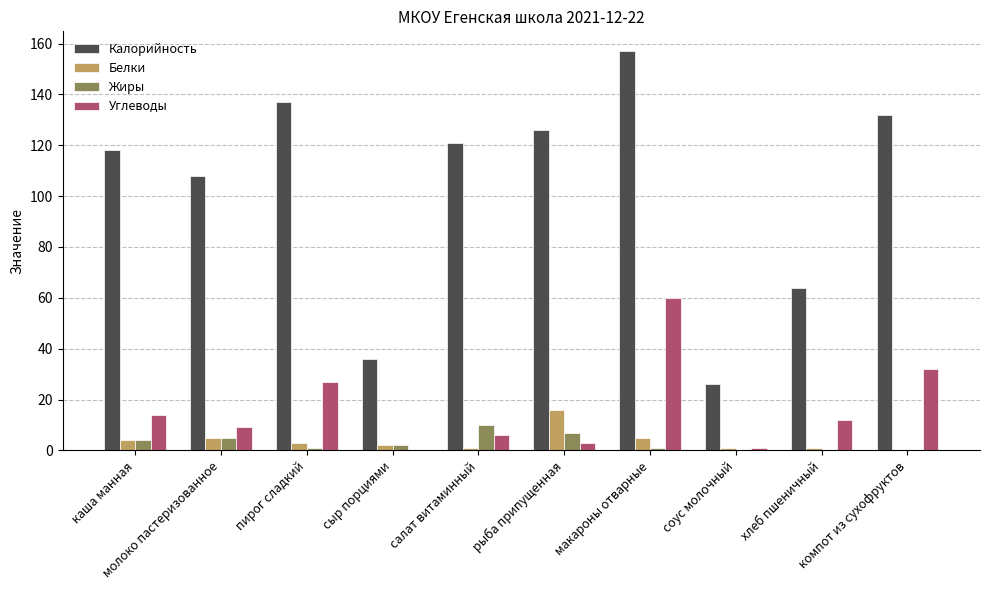

Count the number of categories in the chart.

10